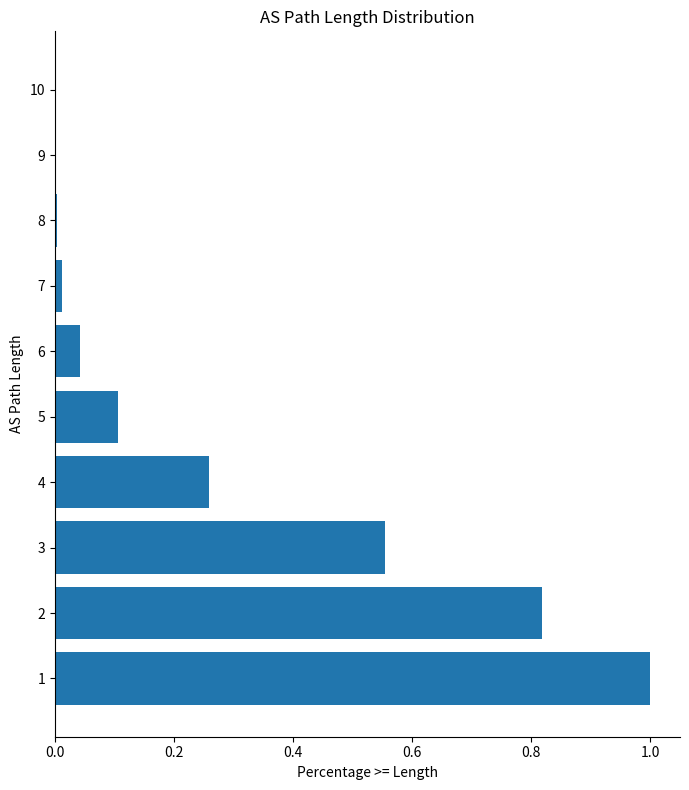

The chart shows a value of 0.6 at 1. True or false?

False